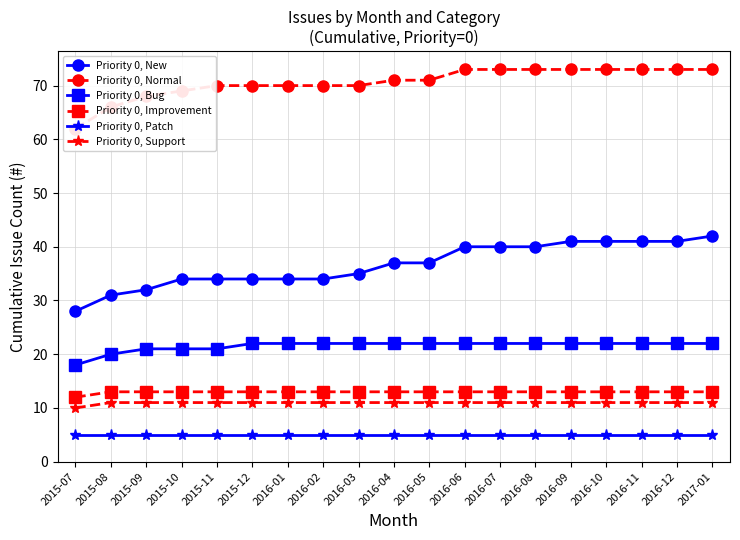

What is the minimum value for Priority 0, Bug?

18